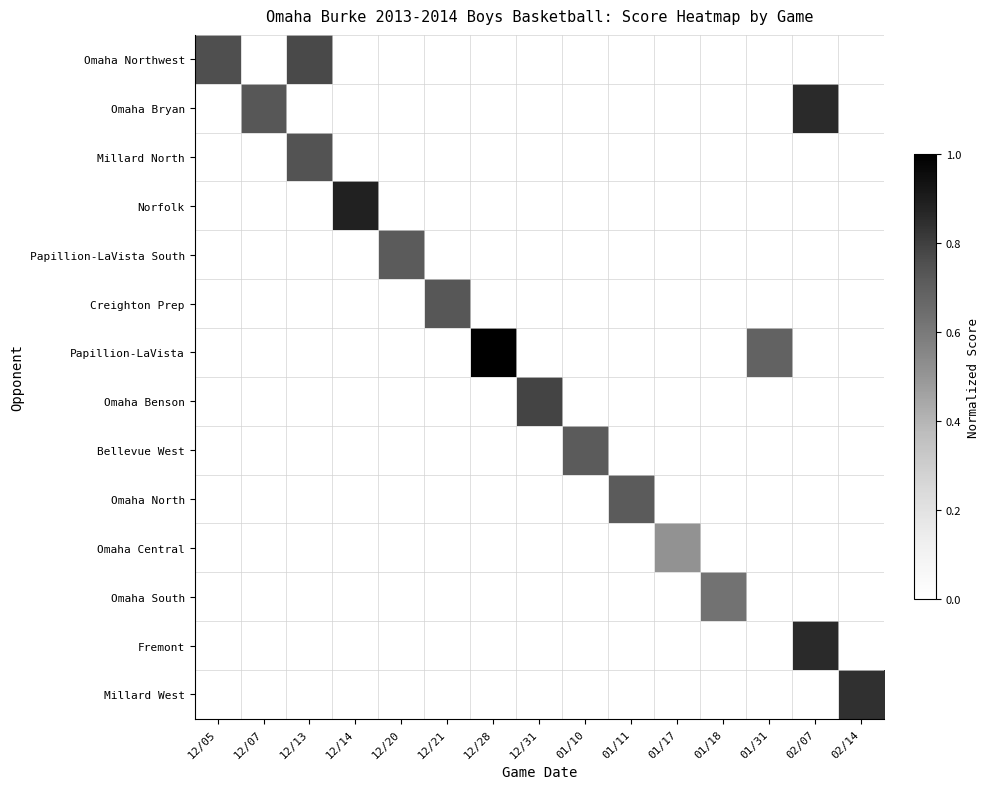

At which category is the sum across all series the highest?

02/07